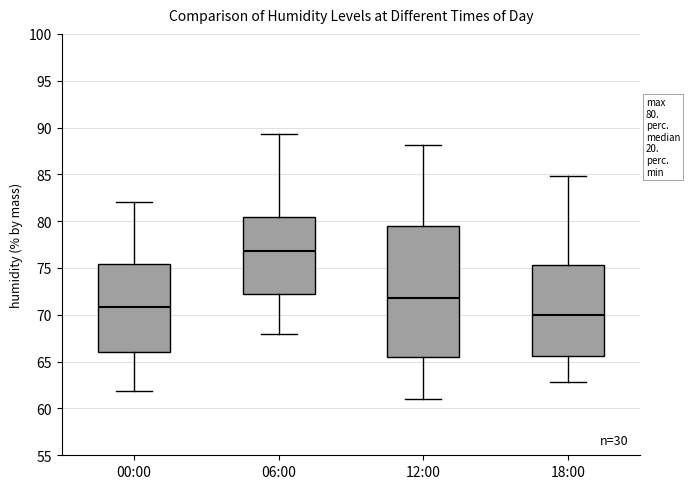

Which box's median line is the lowest?

18:00